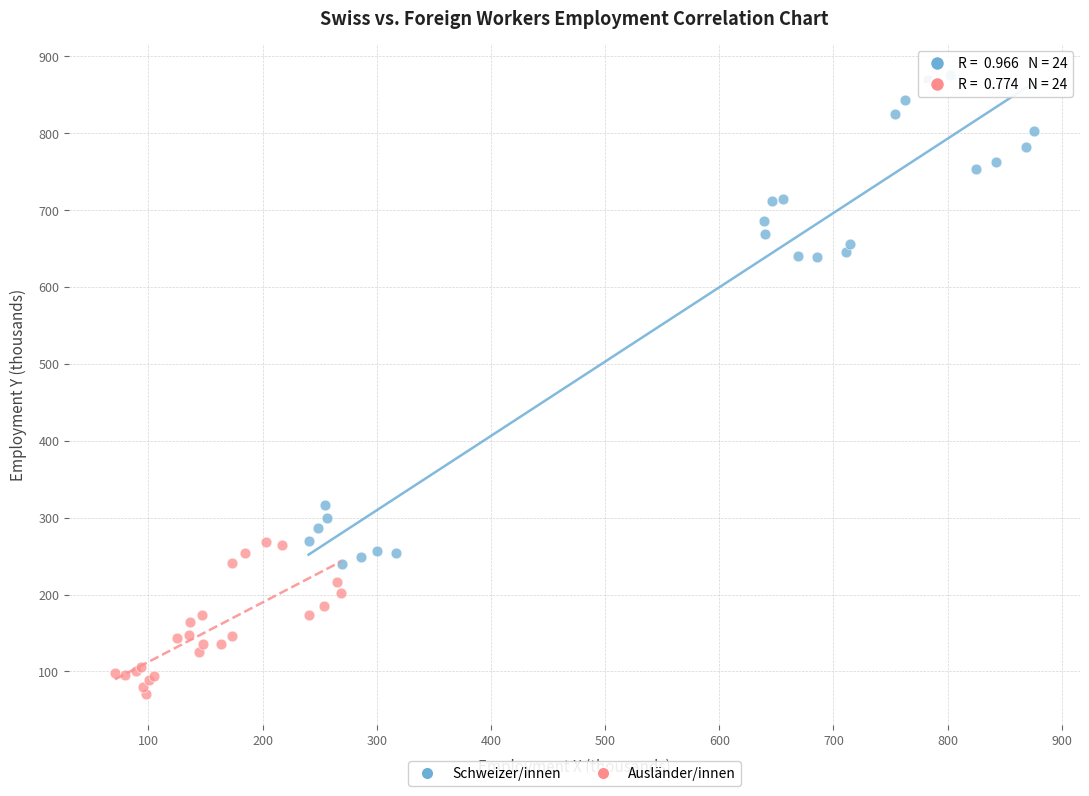

Which series contains the highest Y value?

Schweizer/innen